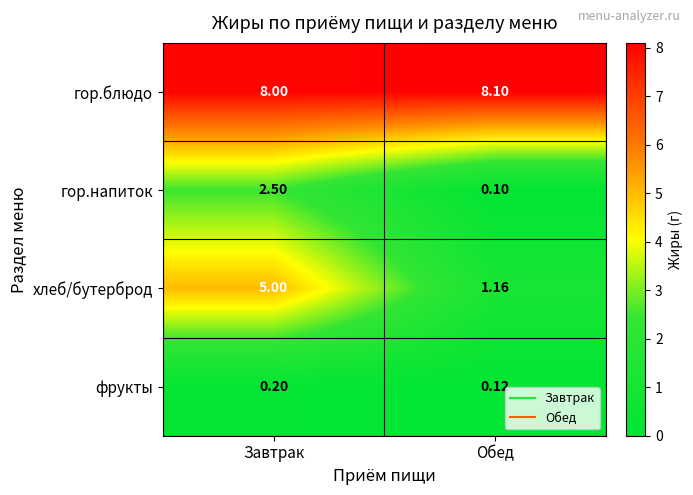

Which series has the widest spread of values?

хлеб/бутерброд